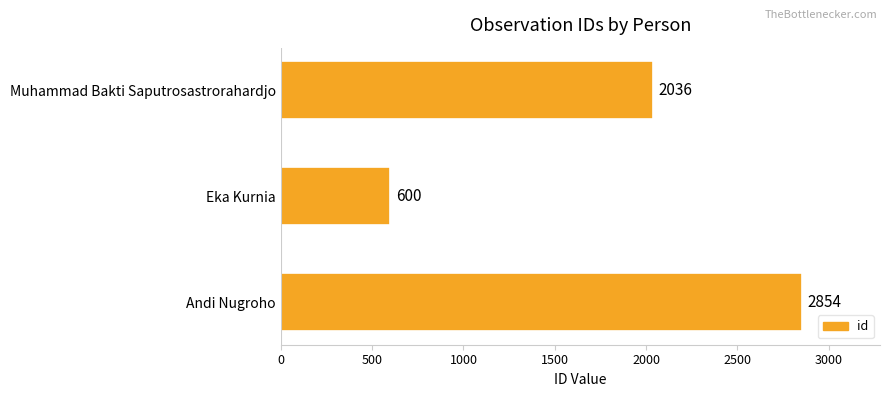

What is the smallest value displayed?

600